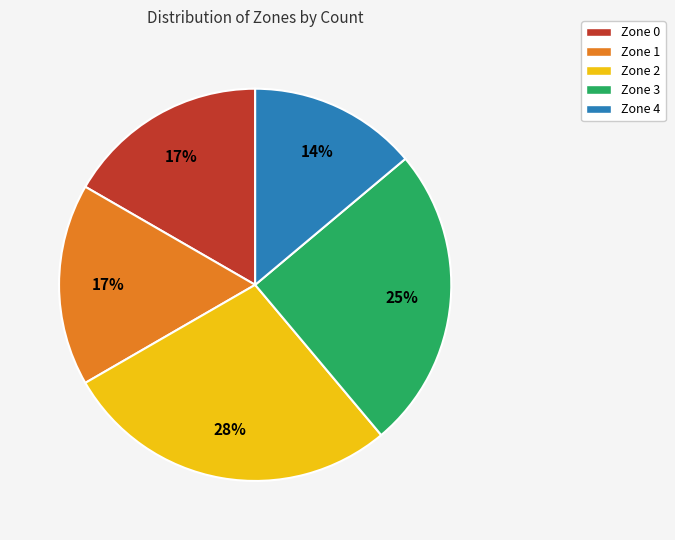

Is there a majority slice in this chart?

No